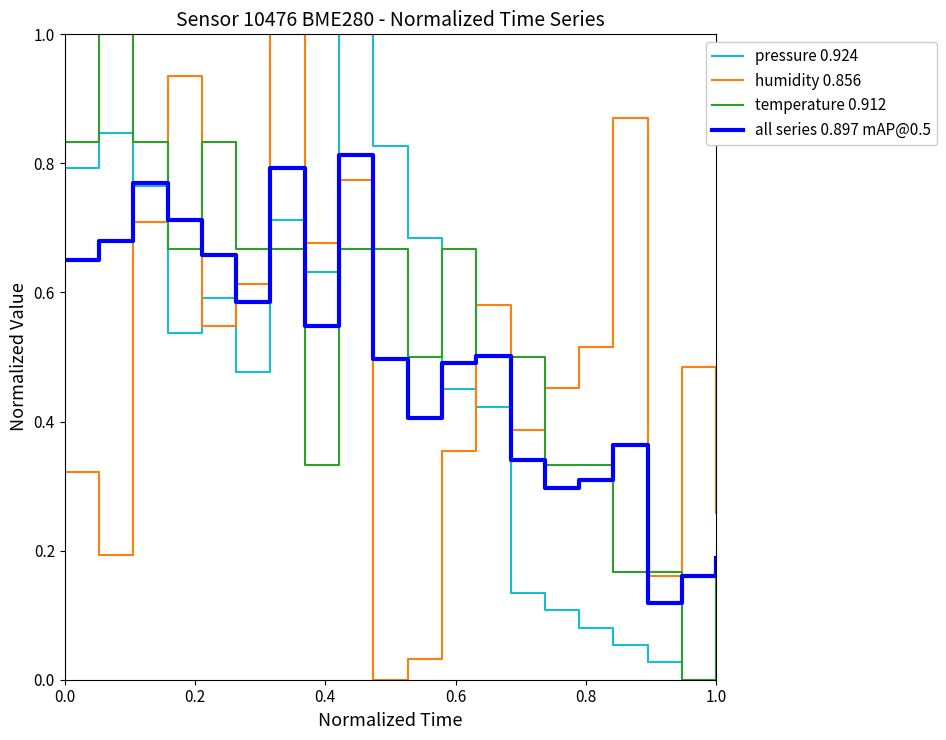

What is the maximum value shown in the chart?

1.0